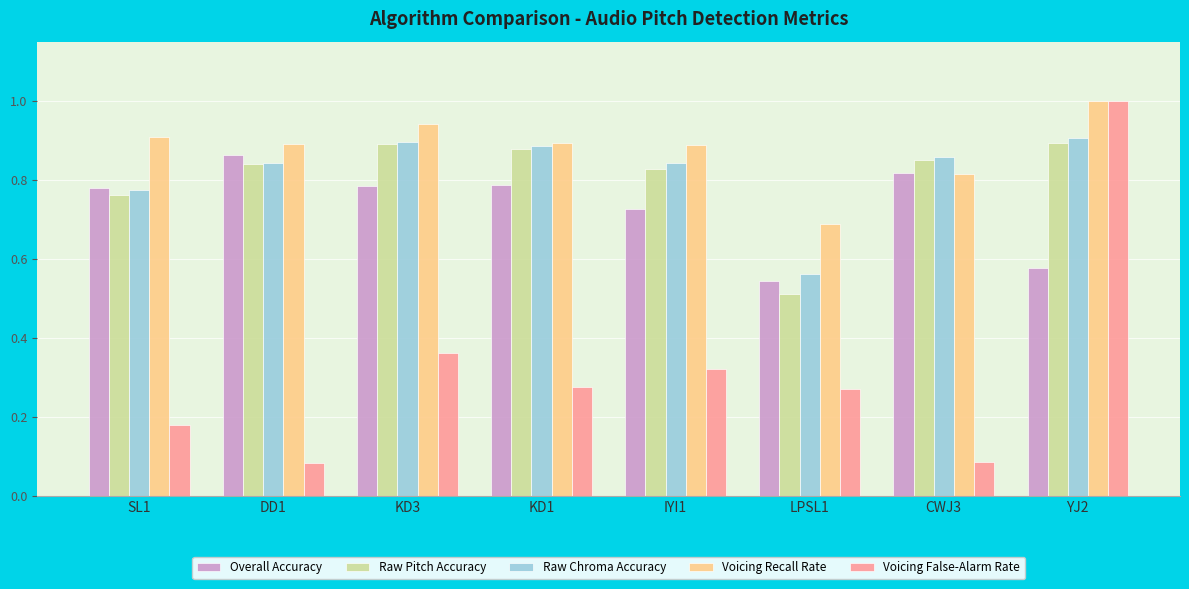

What is the sum of the Raw Chroma Accuracy values at KD1 and SL1?

1.7